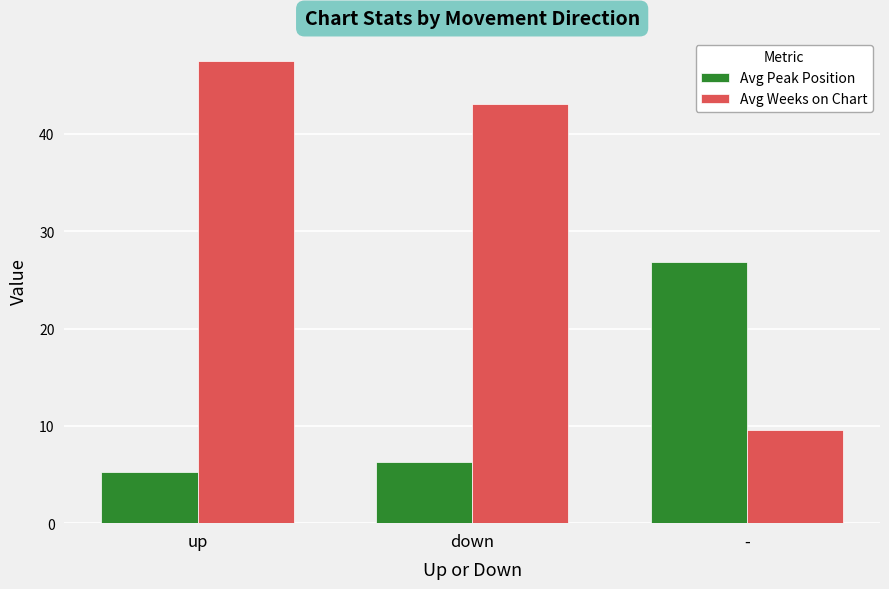

What is the sum of the Avg Weeks on Chart values at down and up?

90.6